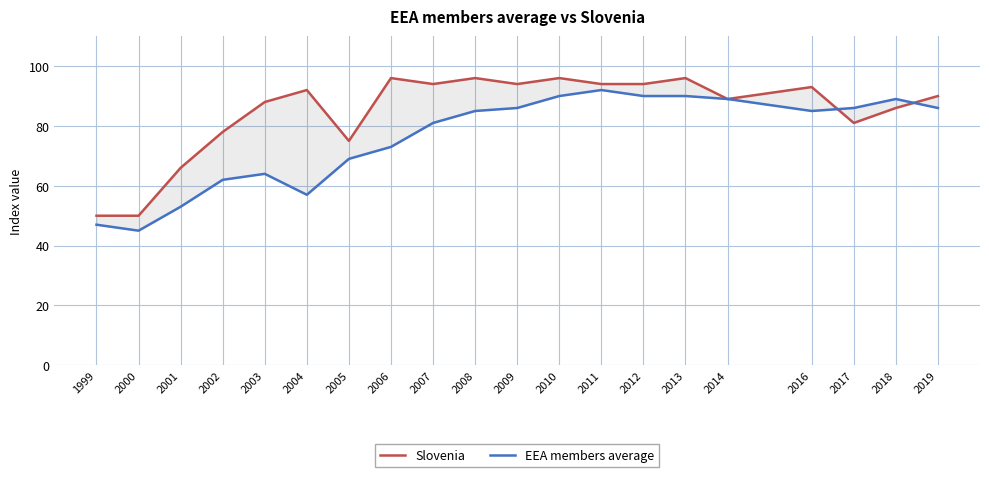

What is the difference between the maximum and minimum values in the Slovenia series?

46